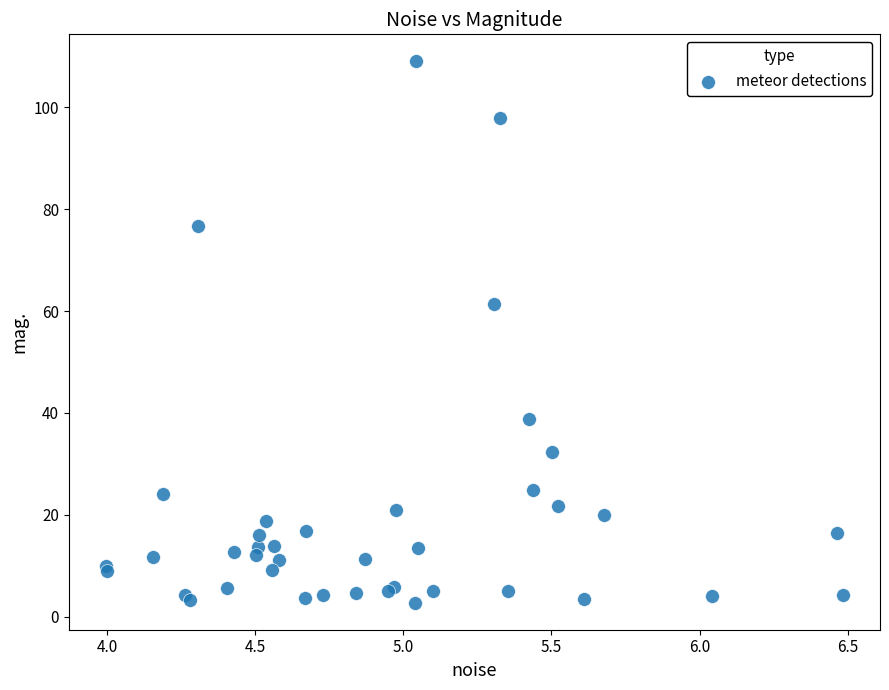

What Y value in the scatter plot is closest to 55?

61.4